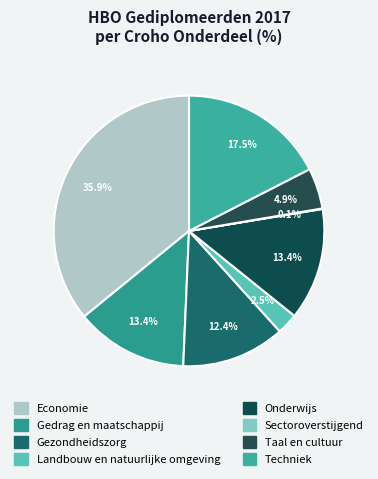

The Techniek slice represents 3% of the pie. True or false?

False